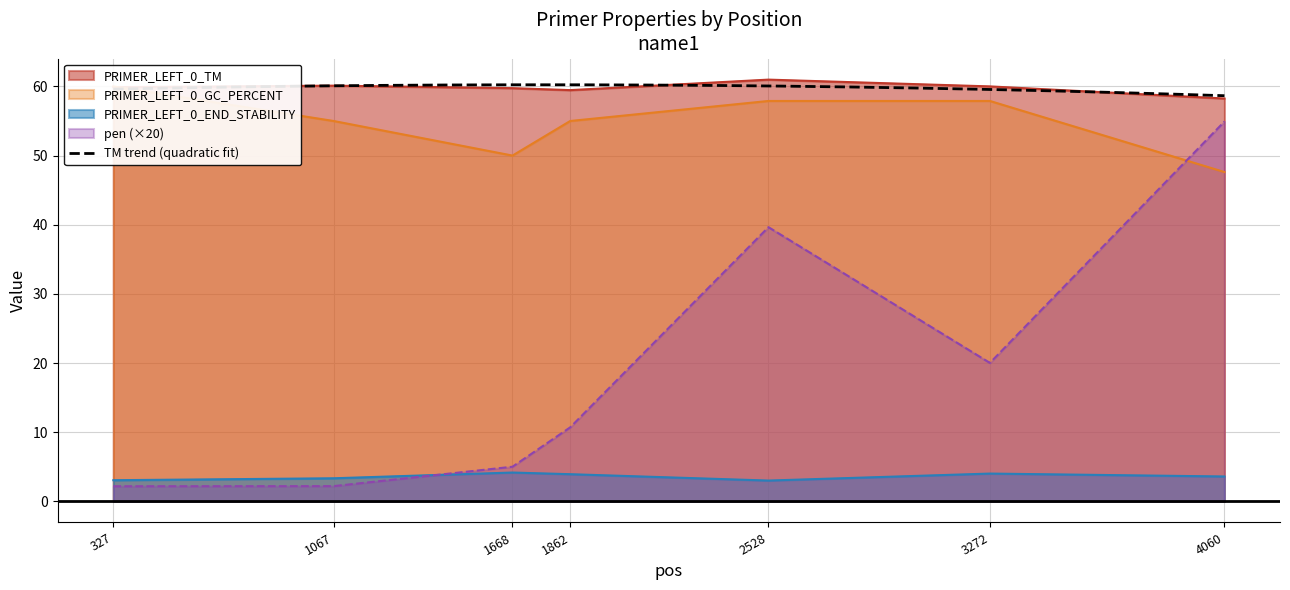

Where is the first local maximum for PRIMER_LEFT_0_TM?

1067